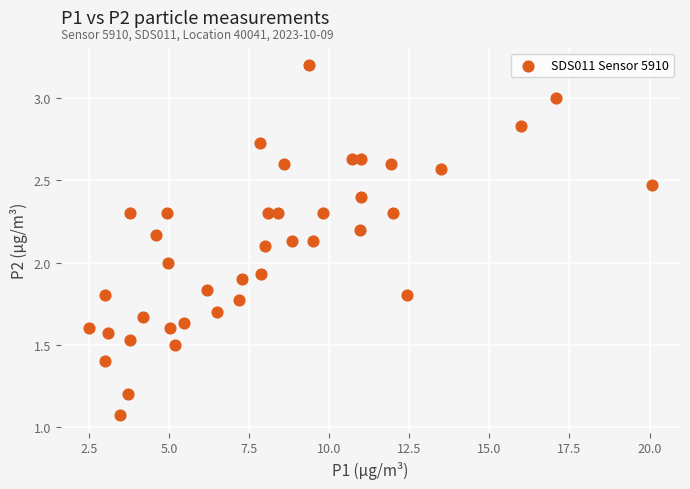

What is the range of X values (max minus min)?

17.6